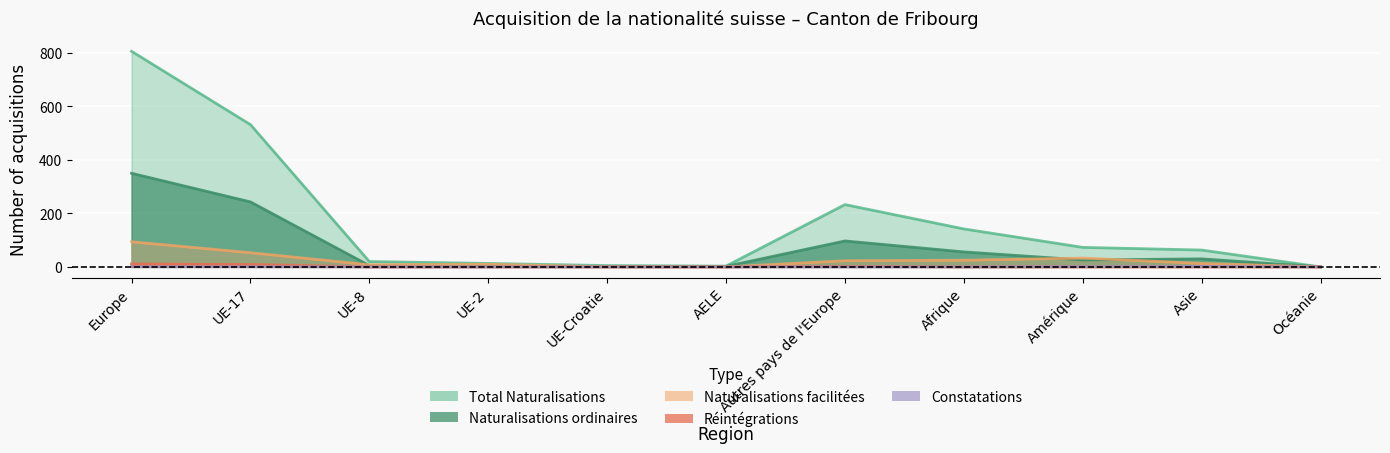

Reading left to right, what are all the values shown in this chart?

Total Naturalisations: 806	532	20	13	5	3	233	142	73	63	0
Naturalisations ordinaires: 350	243	5	2	1	2	97	56	26	30	0
Naturalisations facilitées: 94	53	8	10	0	0	23	25	33	13	0
Réintégrations: 11	9	0	0	0	0	2	0	0	0	0
Constatations: 1	1	0	0	0	0	0	0	1	2	0